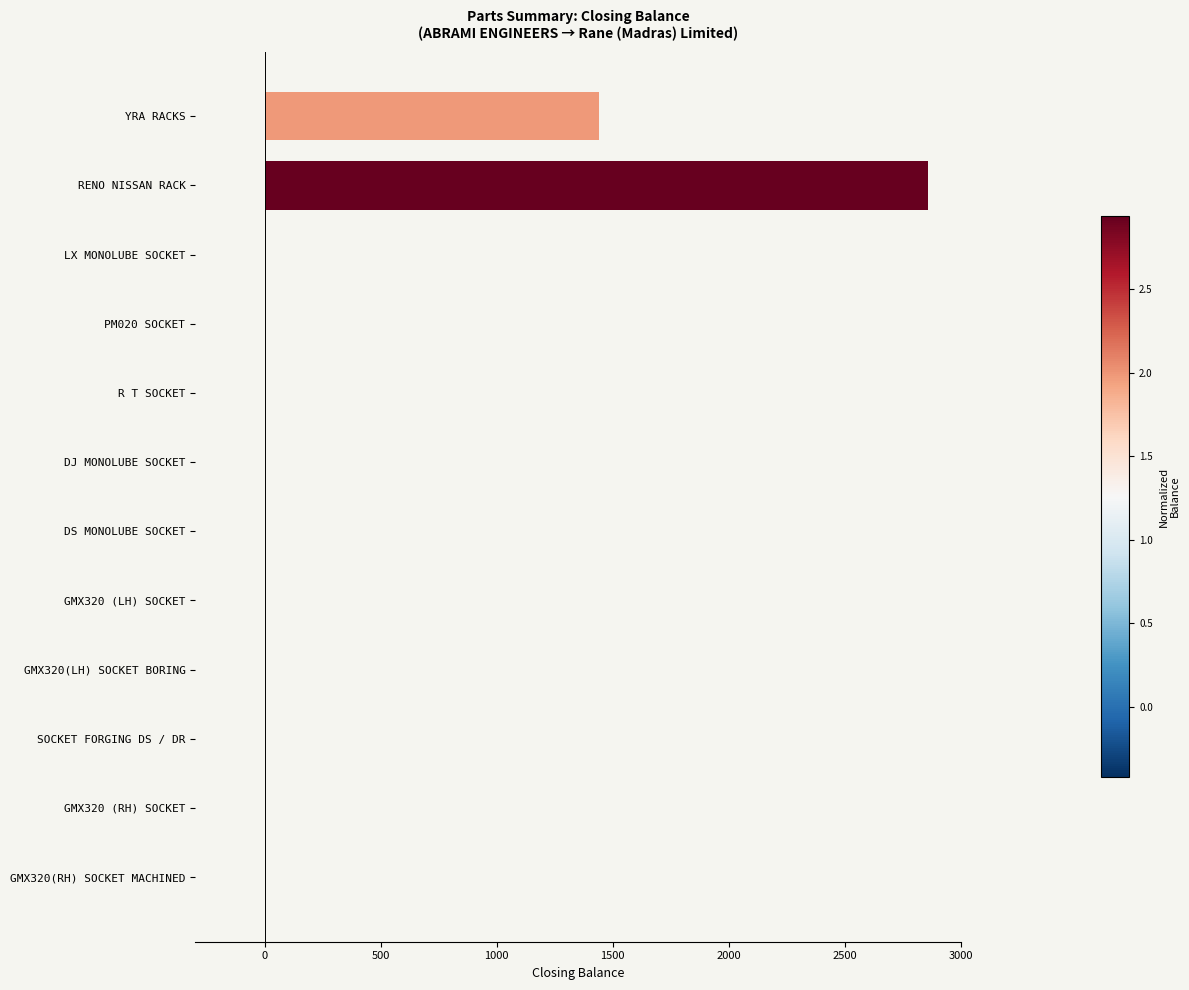

True or false: the data shows 0 at DS MONOLUBE SOCKET.

True